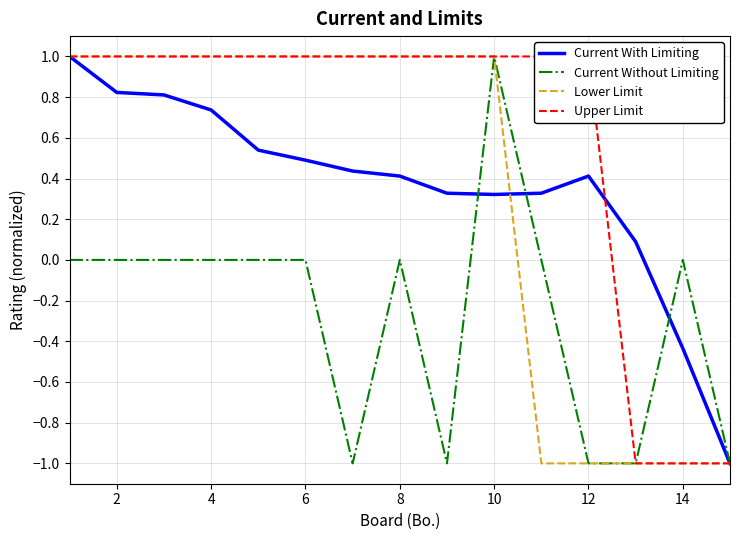

Does the chart display data point markers on the line(s)?

No